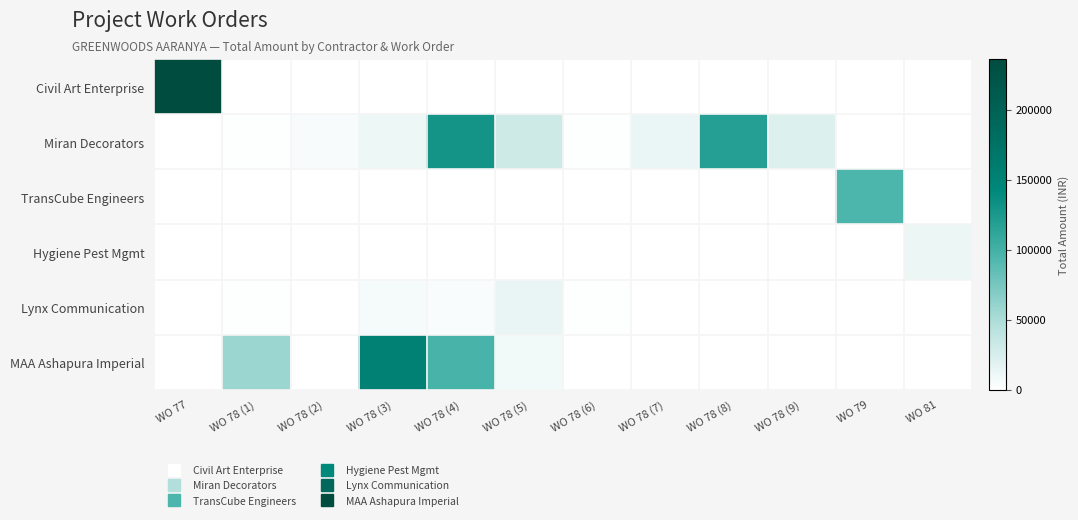

Which series has the largest total across all categories?

Miran Decorators